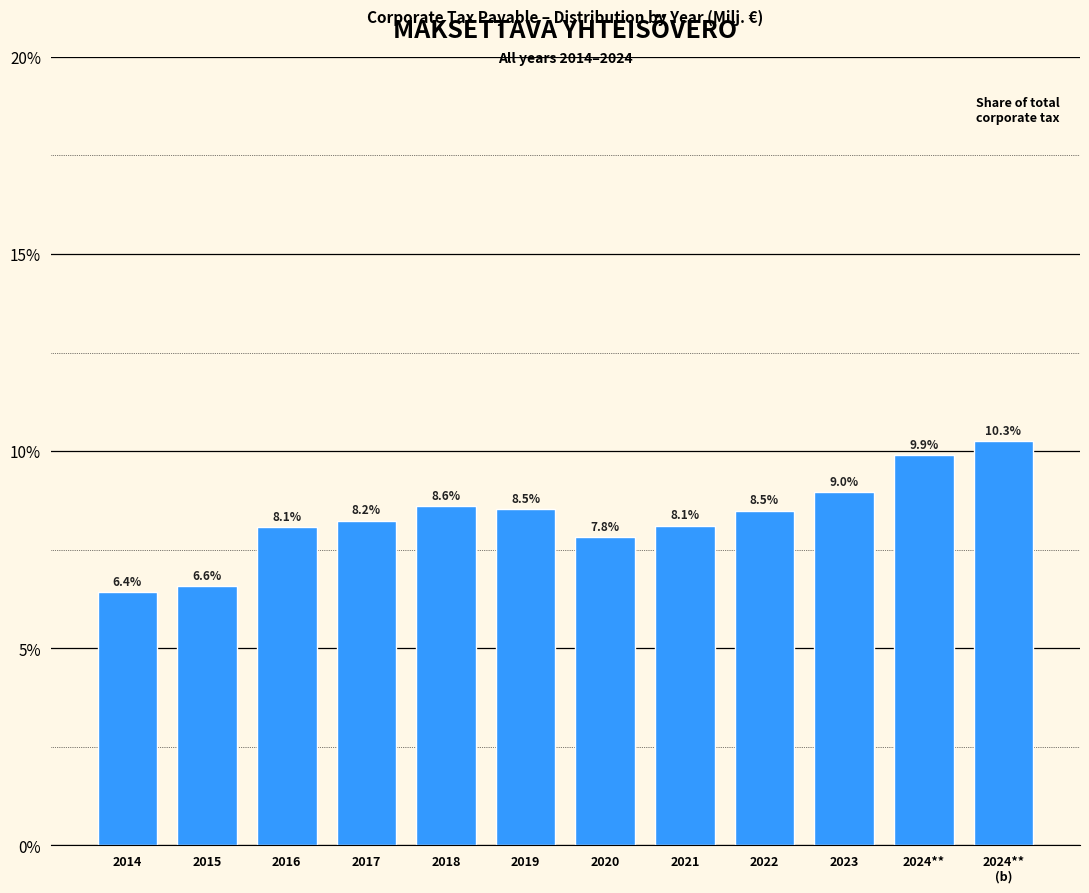

Reading left to right, what are all the values shown in this chart?

6.4	6.6	8.1	8.2	8.6	8.5	7.8	8.1	8.5	9.0	9.9	10.3